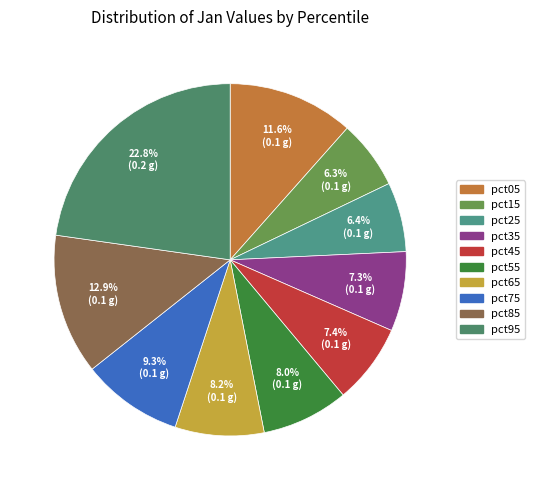

Which category has the biggest portion of the pie?

pct95